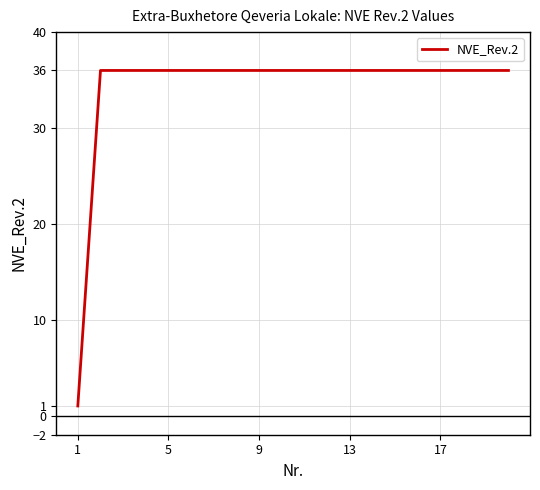

What is the difference between the maximum and minimum values?

35